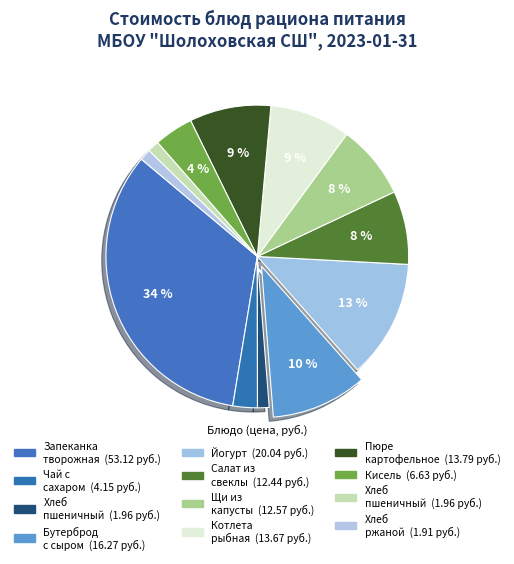

Count the number of slices in the pie.

12